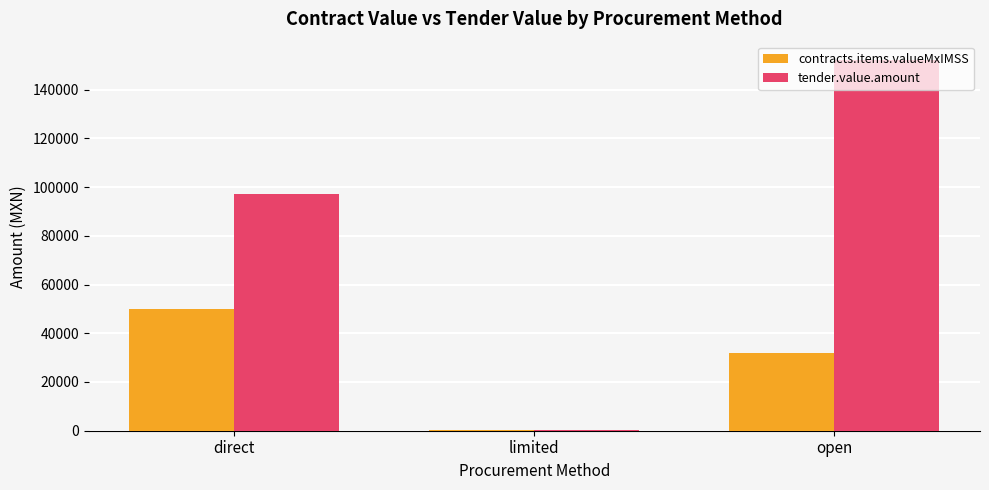

What is the difference between the tender.value.amount values at direct and limited?

96611.9